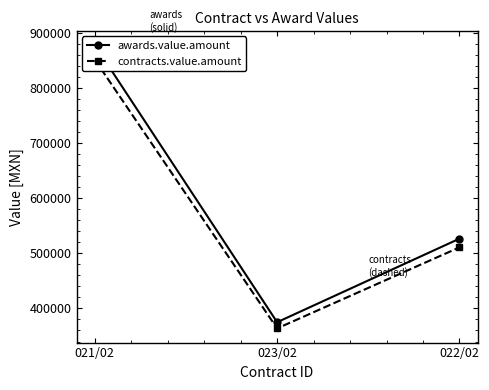

What is the highest value of the contracts.value.amount series?

851175